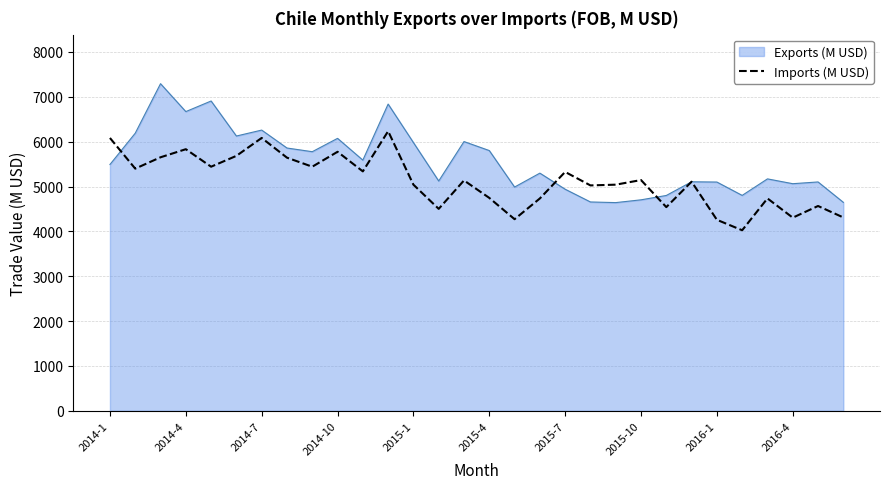

What is the greatest value displayed?

7292.4